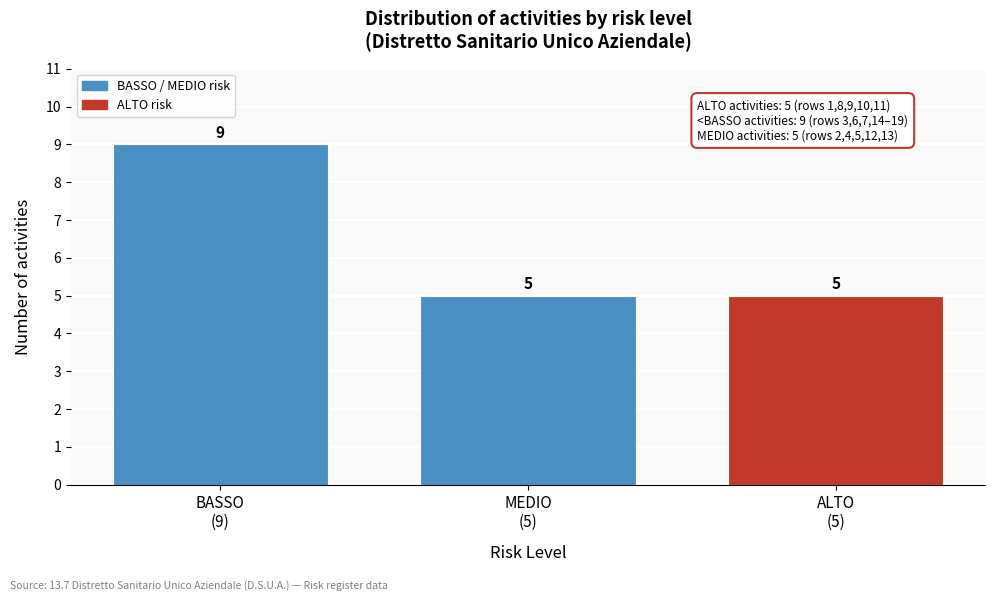

Reading left to right, extract all data points from this chart.

9	5	5